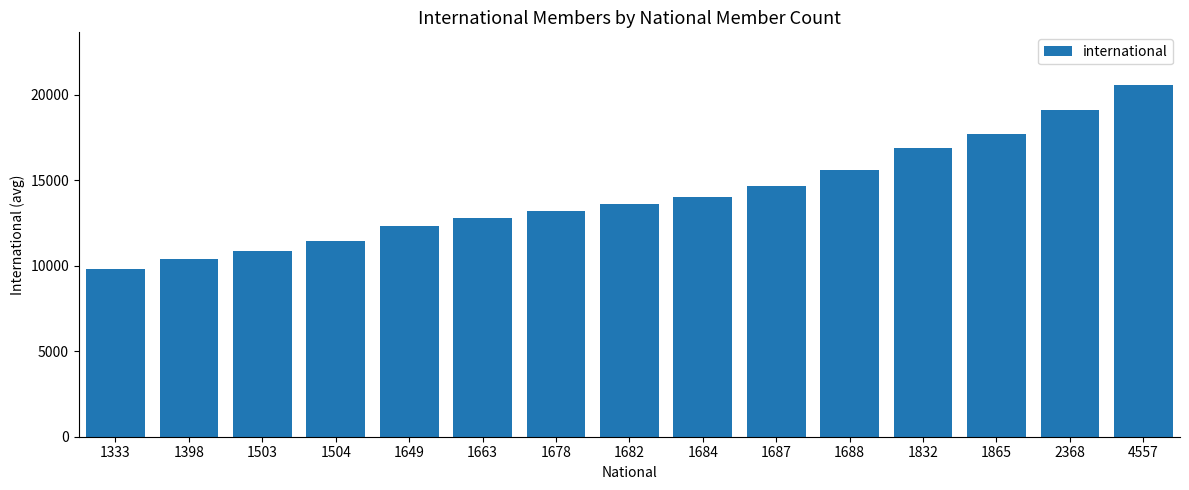

The value at 1663 is 21962.0. True or false?

False